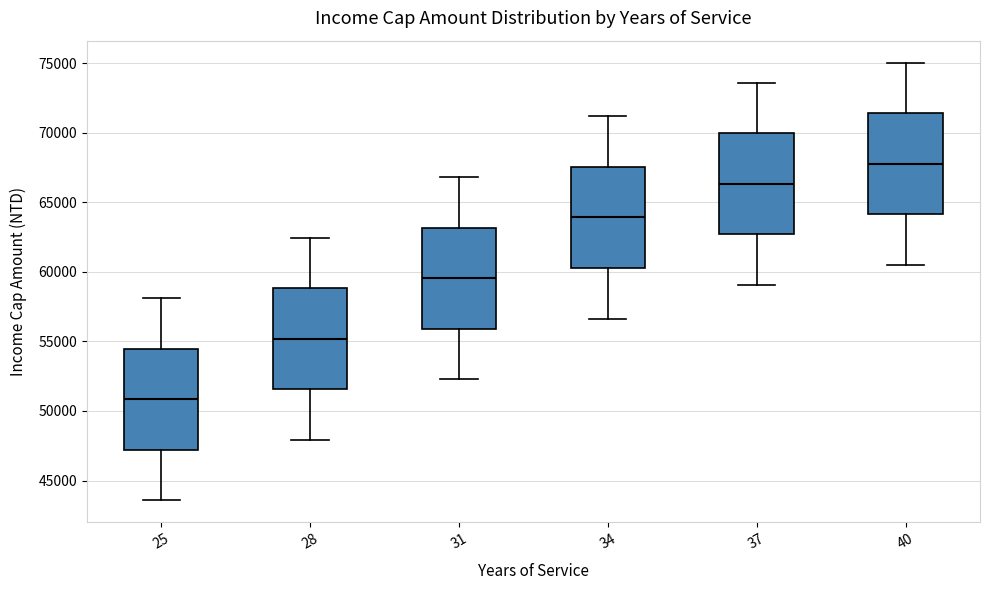

Where does the lower whisker of the box at x = 28 end on the y-axis? The values are not printed on the chart, so give them approximately, as read against the axis.

48000